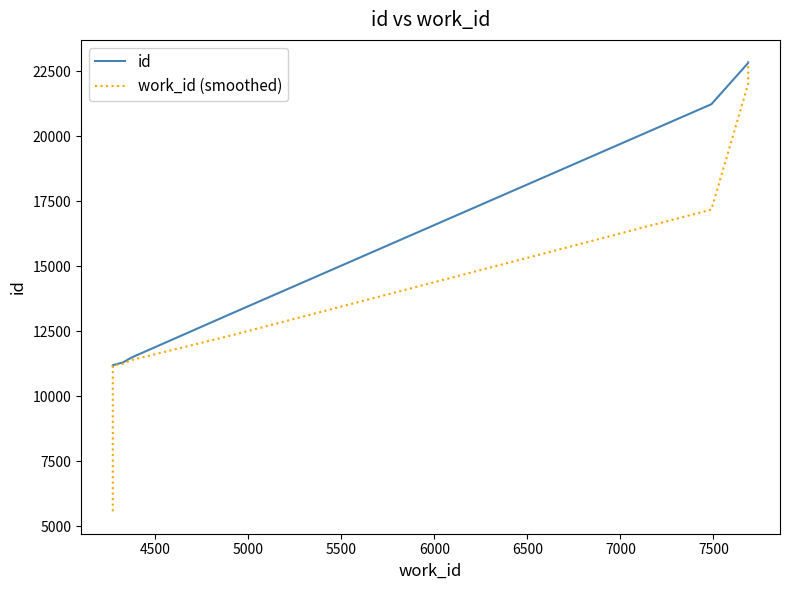

What is the total value across all series at 5000?

22549.0